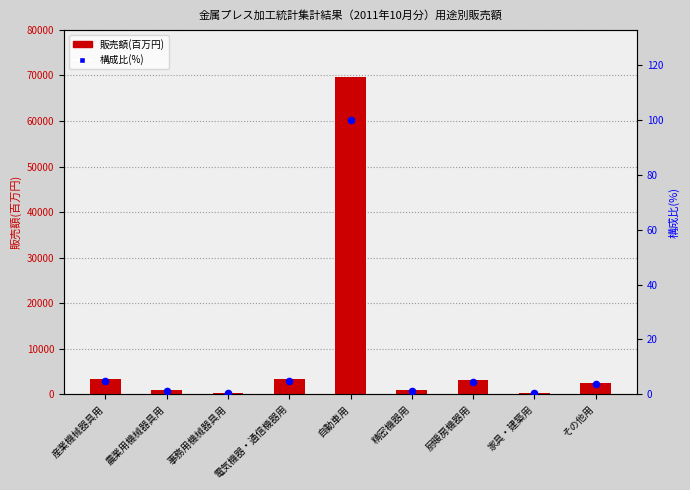

Which series has the largest Y range (max minus min)?

販売額(百万円)